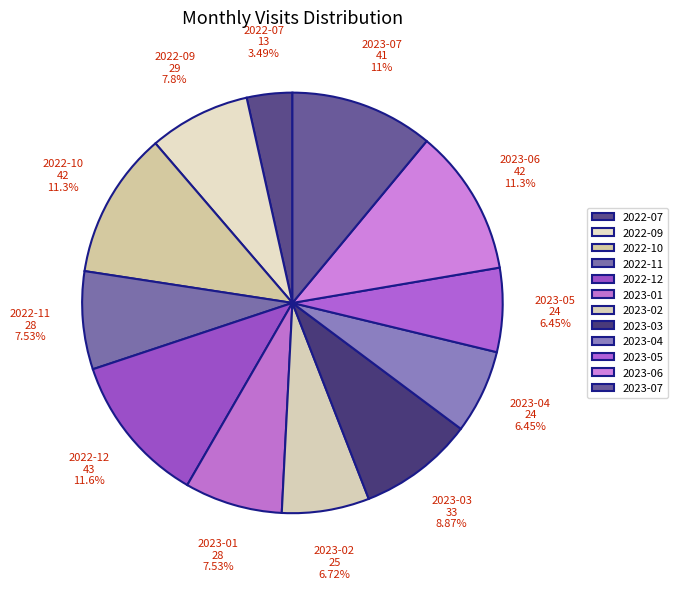

What is the smallest slice in the pie chart?

2022-07